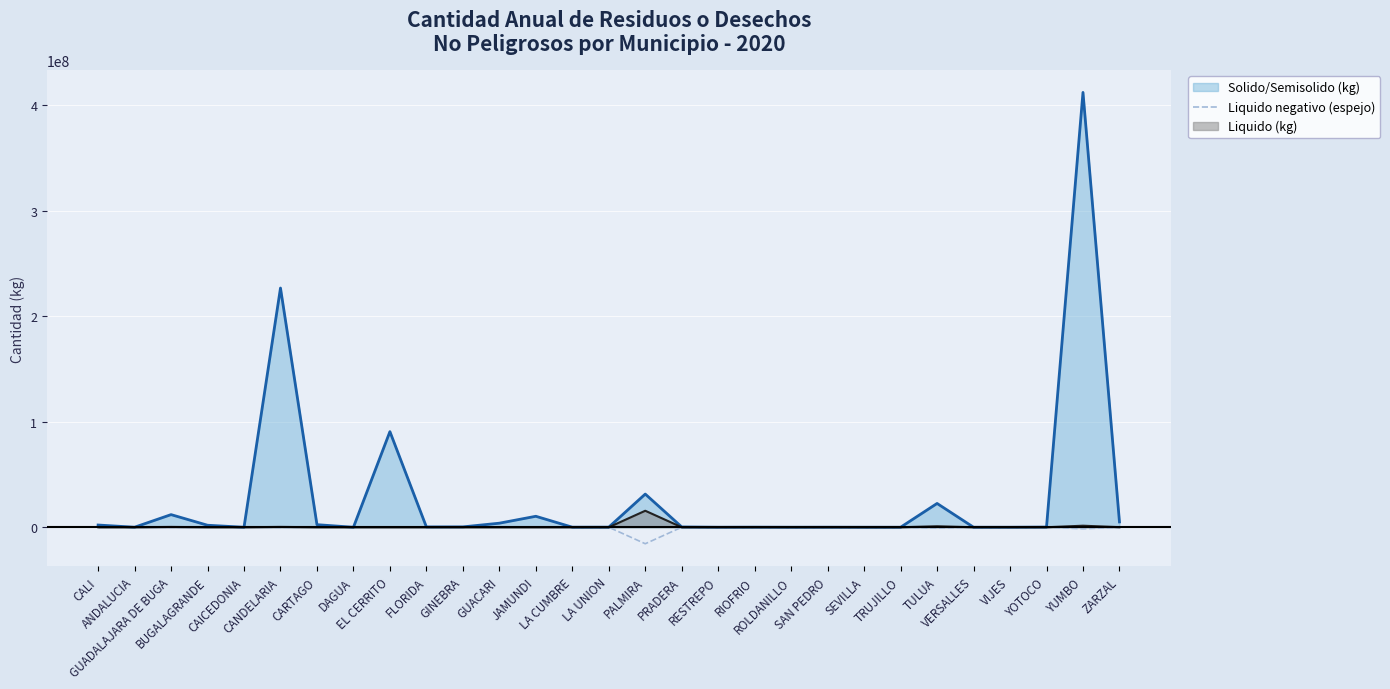

Reading right to left, what are all the values shown in this chart?

-83167.4	-1459759.0	-0.0	-0.0	-0.0	-921504.0	-250.0	-0.0	-0.0	-0.0	-0.0	-0.0	-0.0	-15629605.0	-0.0	-0.0	-0.0	-0.0	-0.0	-0.0	-0.0	-0.0	-169.0	-323389.0	-0.0	-0.0	-301320.0	-0.0	-6167.0